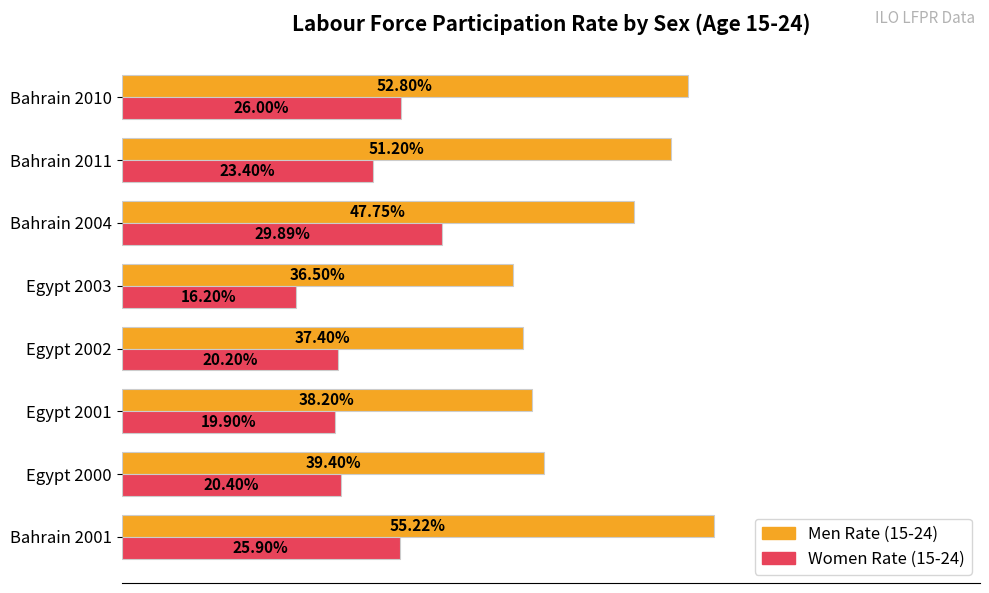

At Bahrain 2001, list the series in order from largest to smallest.

Men Rate (15-24), Women Rate (15-24)